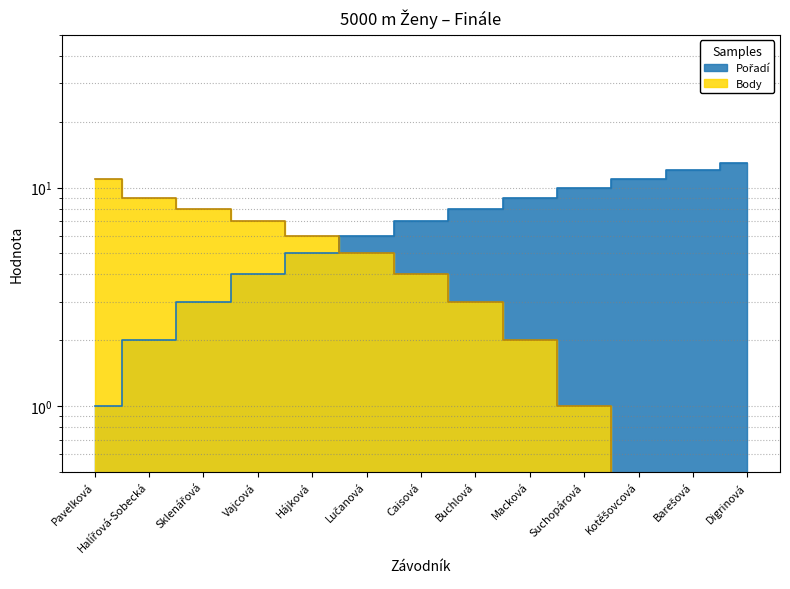

At Buchlová, list the series in order from smallest to largest.

Body, Pořadí